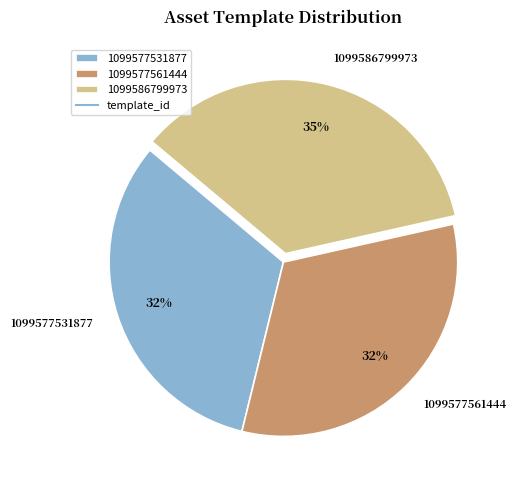

How many slices are in this pie chart?

3